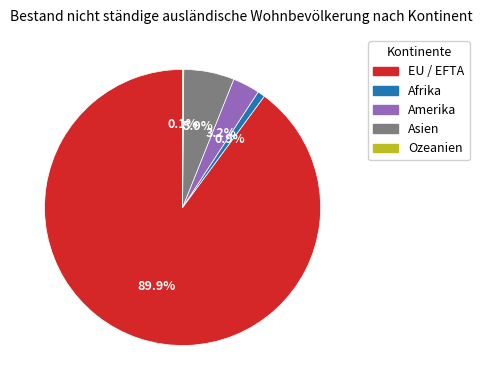

What is the ratio of the value at Afrika to the value at Amerika?

0.3